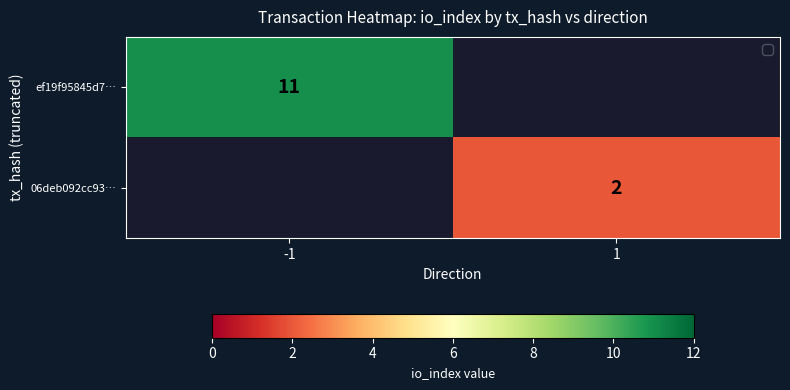

Is it true that ef19f95845d7… equals 11 at -1?

True